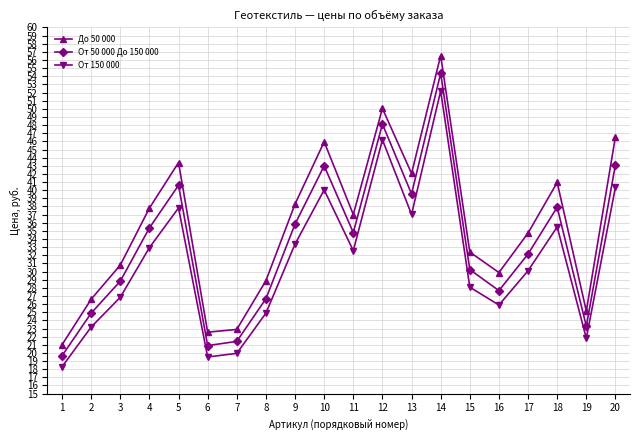

What is the average value of the От 50 000 До 150 000 series?

33.4